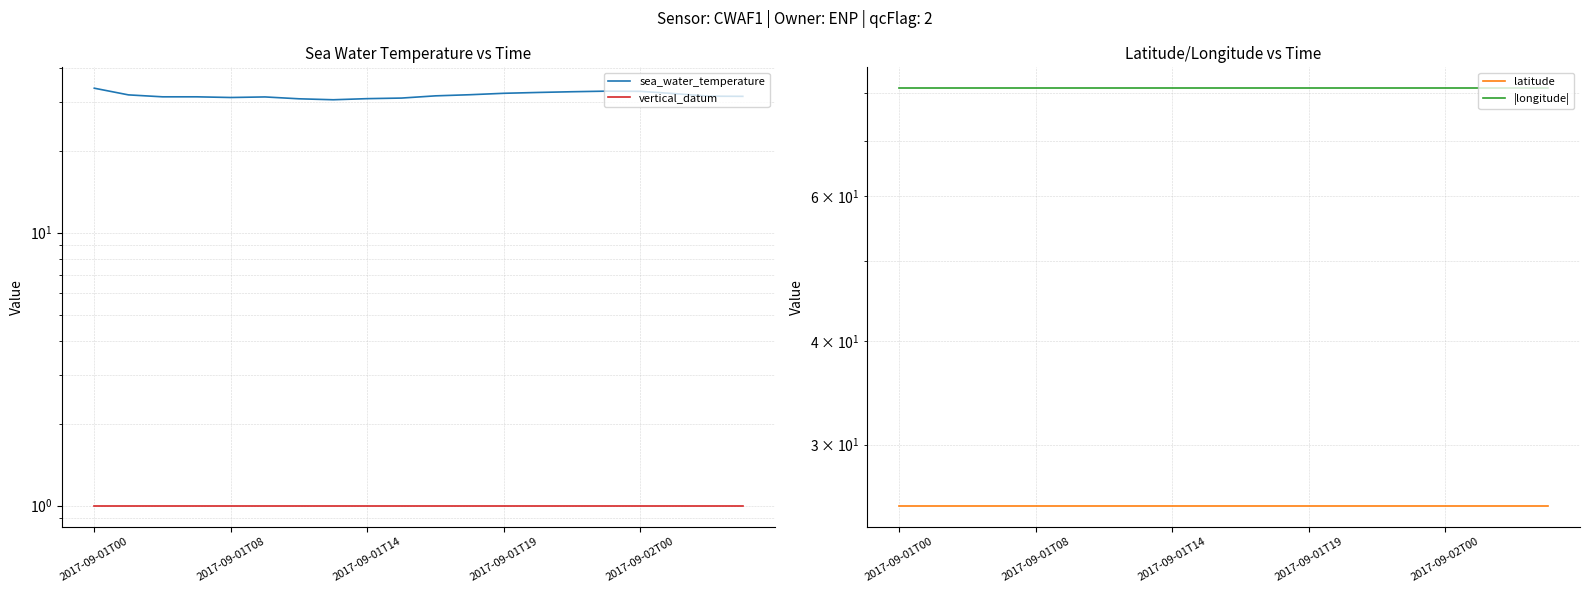

What is the sum of all vertical_datum values?

20.0